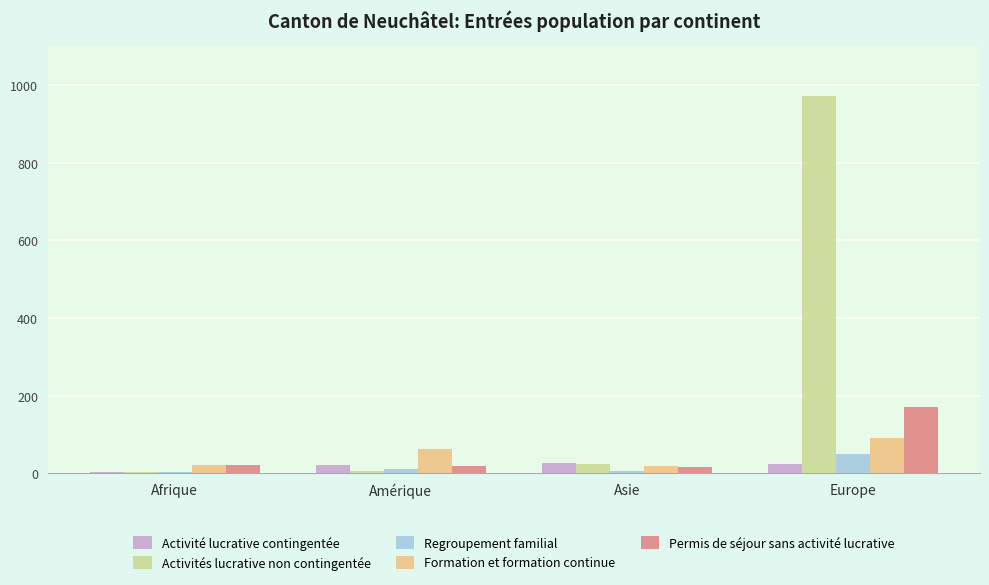

What is the difference between the maximum and minimum values in the Regroupement familial series?

45